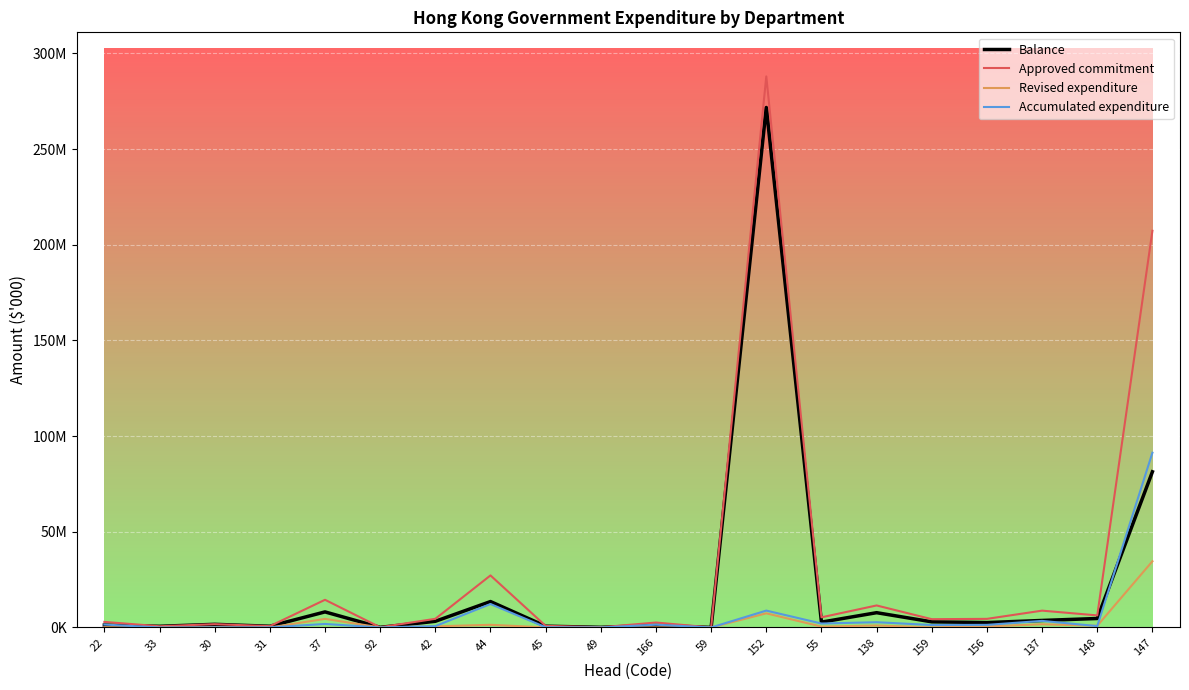

Is the value of Revised expenditure at 44 greater than the value of Approved commitment at 138?

No